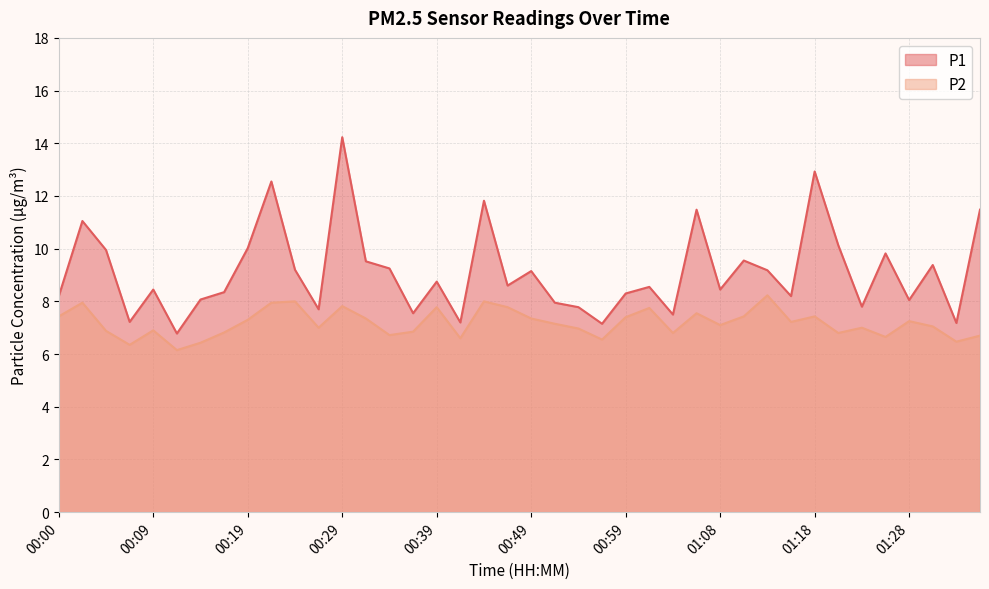

Reading left to right, list all the values displayed in this chart.

P1: 8.2	11.1	9.9	7.2	8.4	6.8	8.1	8.3	10.0	12.6	9.2	7.7	14.2	9.5	9.2	7.5	8.8	7.2	11.8	8.6	9.2	8.0	7.8	7.2	8.3	8.6	7.5	11.5	8.4	9.6	9.2	8.2	12.9	10.1	7.8	9.8	8.1	9.4	7.2	11.5
P2: 7.4	8.0	6.9	6.3	6.9	6.2	6.4	6.8	7.3	8.0	8.0	7.0	7.8	7.3	6.7	6.8	7.8	6.6	8.0	7.8	7.3	7.2	7.0	6.5	7.4	7.8	6.8	7.5	7.1	7.4	8.2	7.2	7.4	6.8	7.0	6.7	7.2	7.0	6.5	6.7